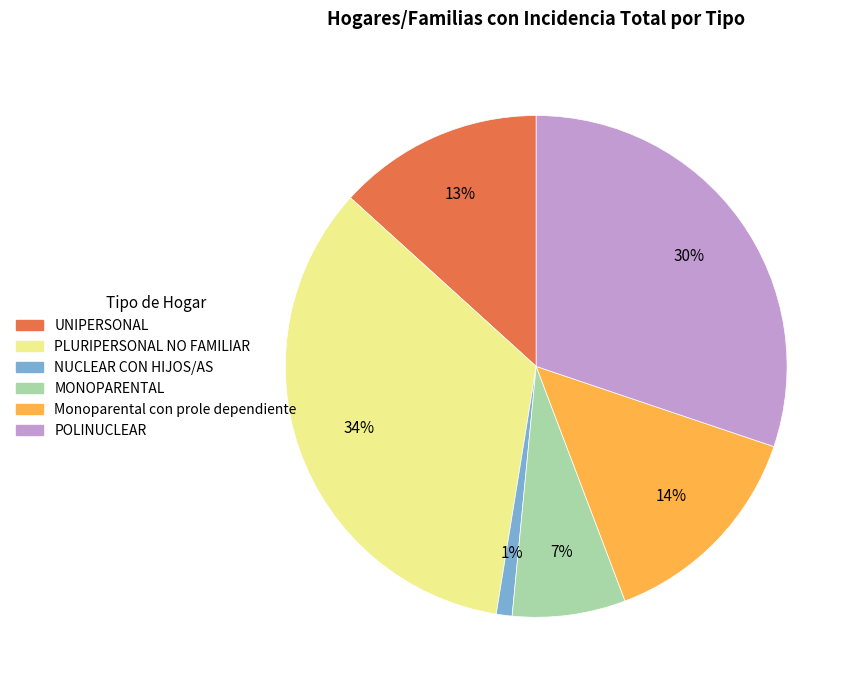

Between UNIPERSONAL and NUCLEAR CON HIJOS/AS, which is larger?

UNIPERSONAL